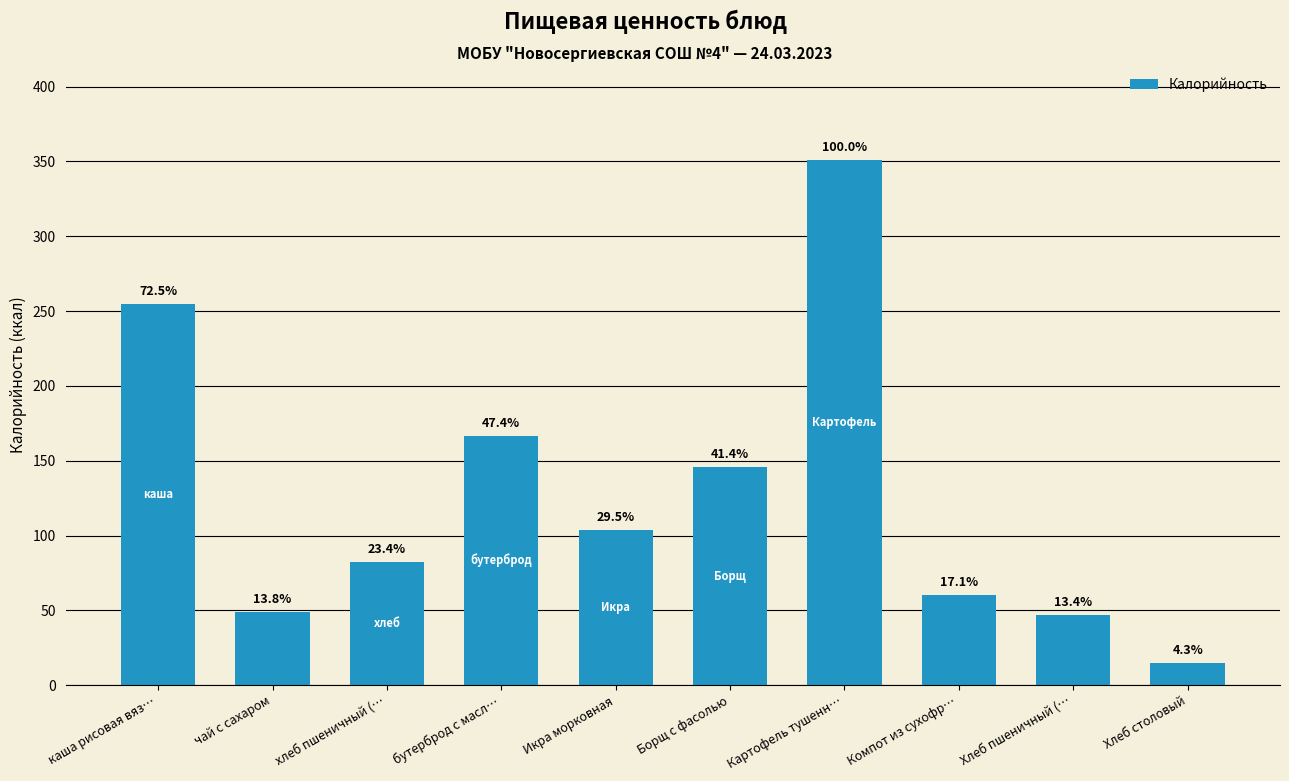

Does the chart contain any negative values?

No